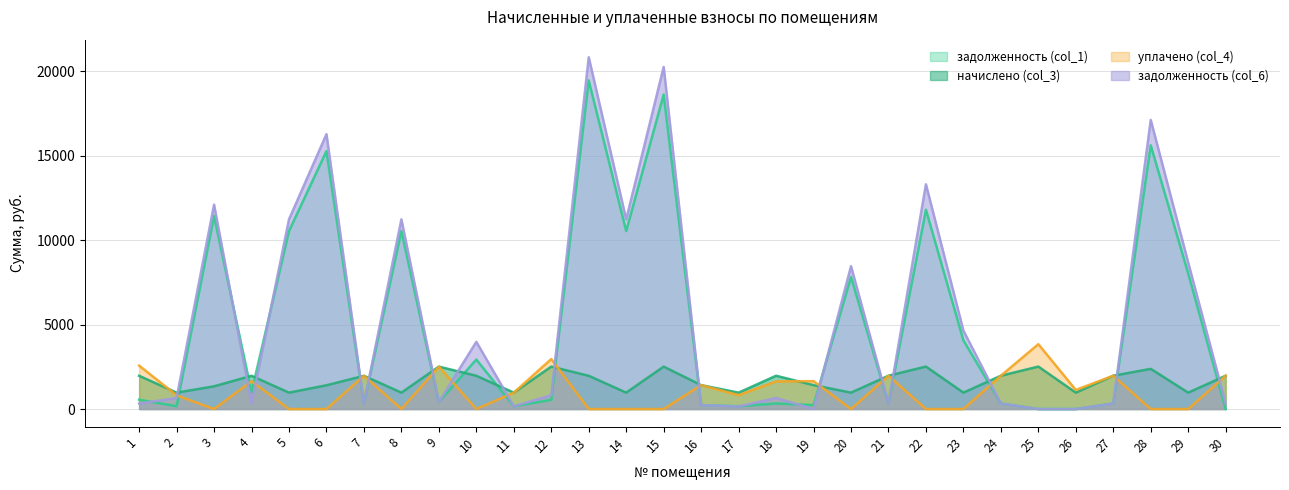

At which category is the sum across all series the highest?

13